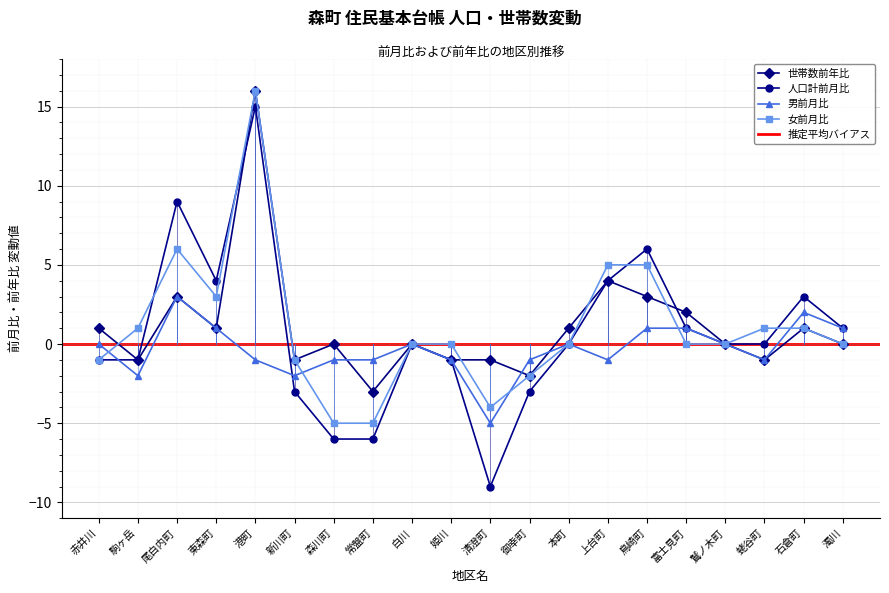

The value of 女前月比 at 尾白内町 is 3. True or false?

False